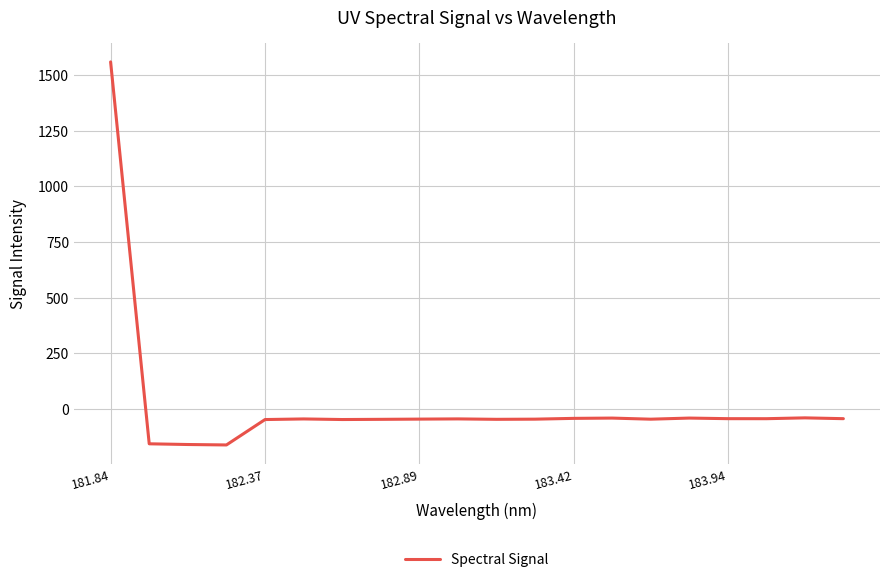

What is the greatest value displayed?

1558.0